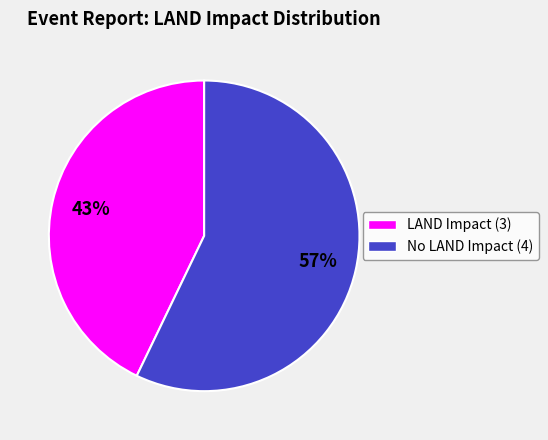

Is there any slice that represents more than half of the pie?

Yes